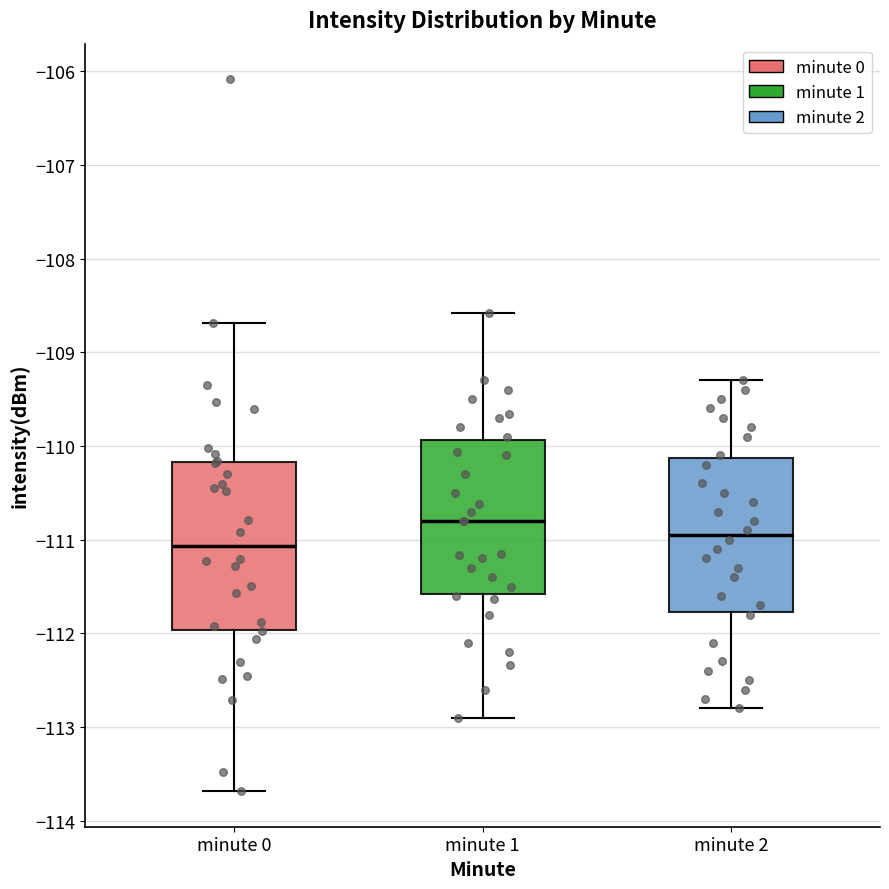

Where does the upper whisker of the box for minute 0 end on the y-axis? The values are not printed on the chart, so give them approximately, as read against the axis.

-108.7